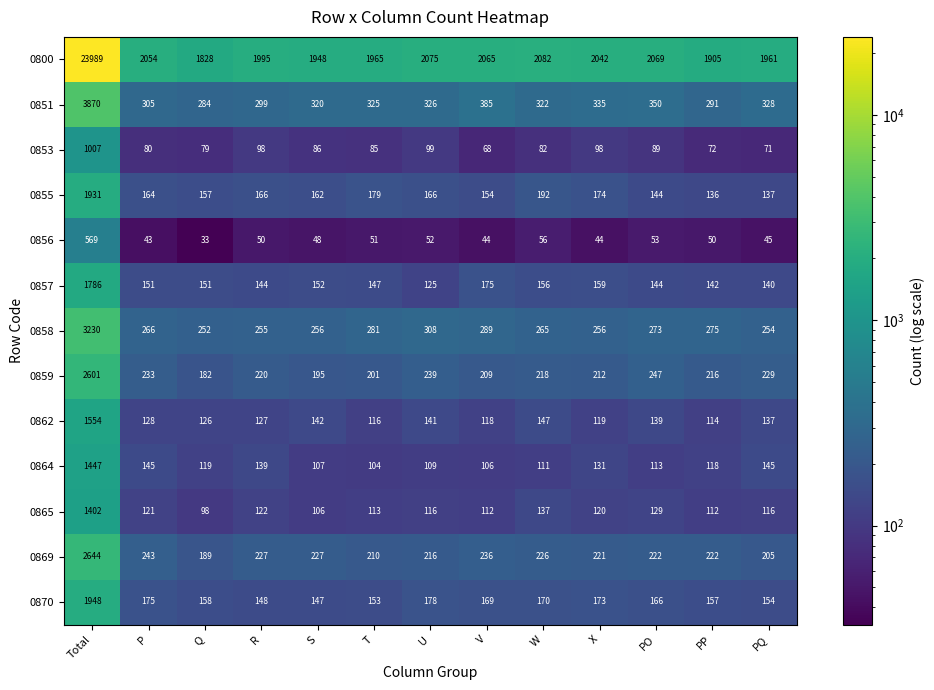

At which label does 0800 first exceed 2042?

Total